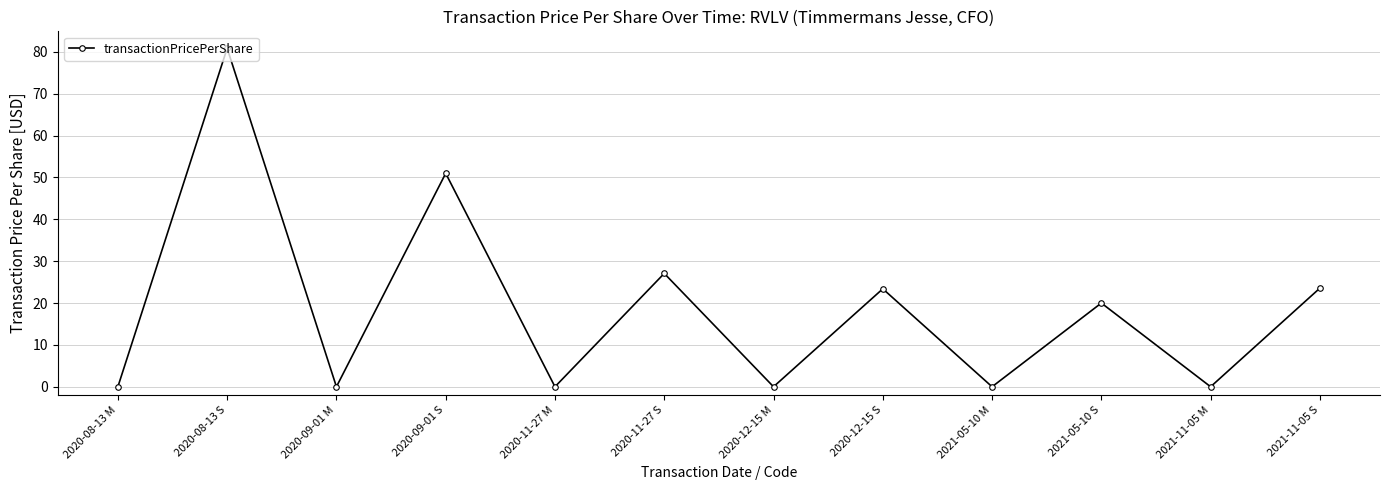

Is this an area chart (filled region under the line)?

No